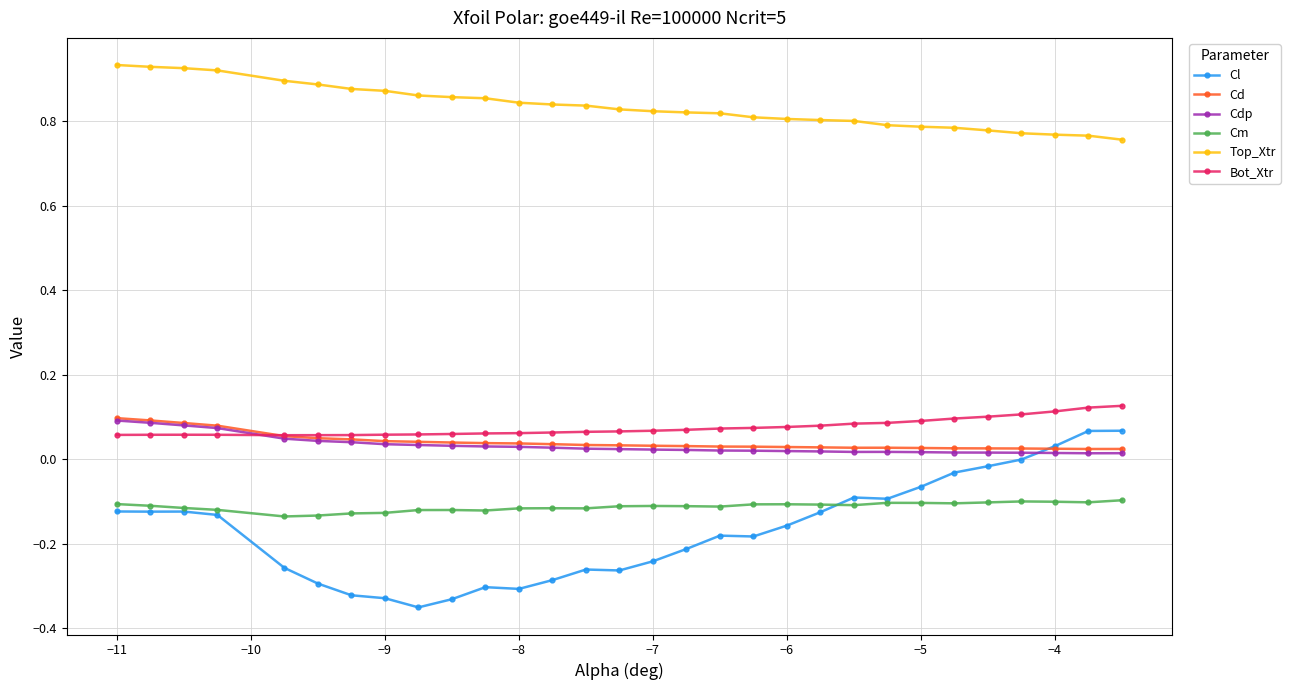

At how many categories does at least one series exceed 0?

30